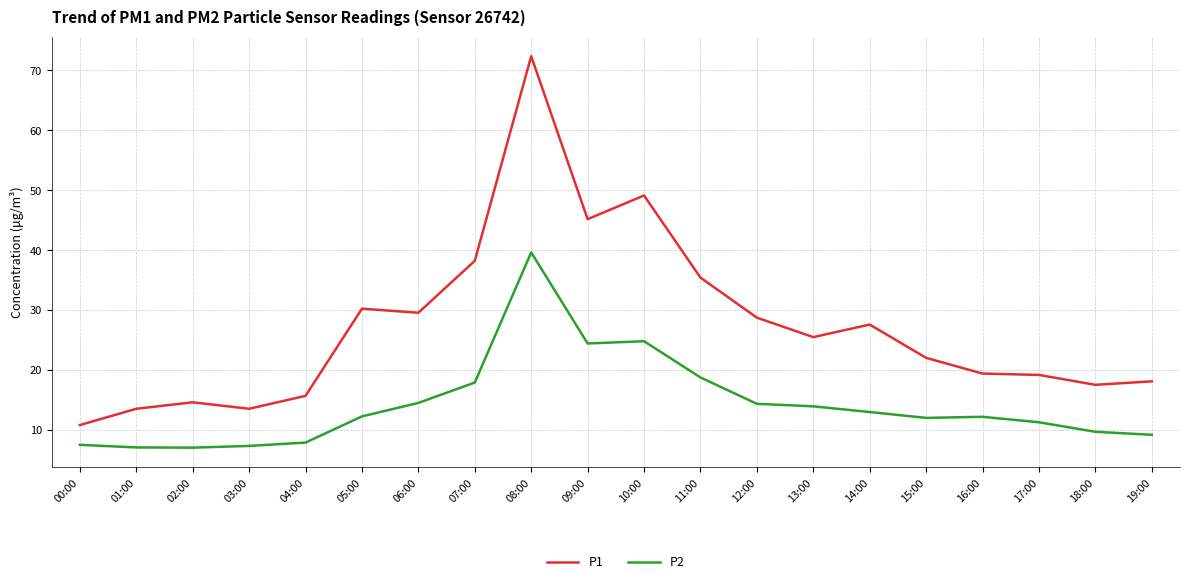

What is the average value of the P2 series?

14.2